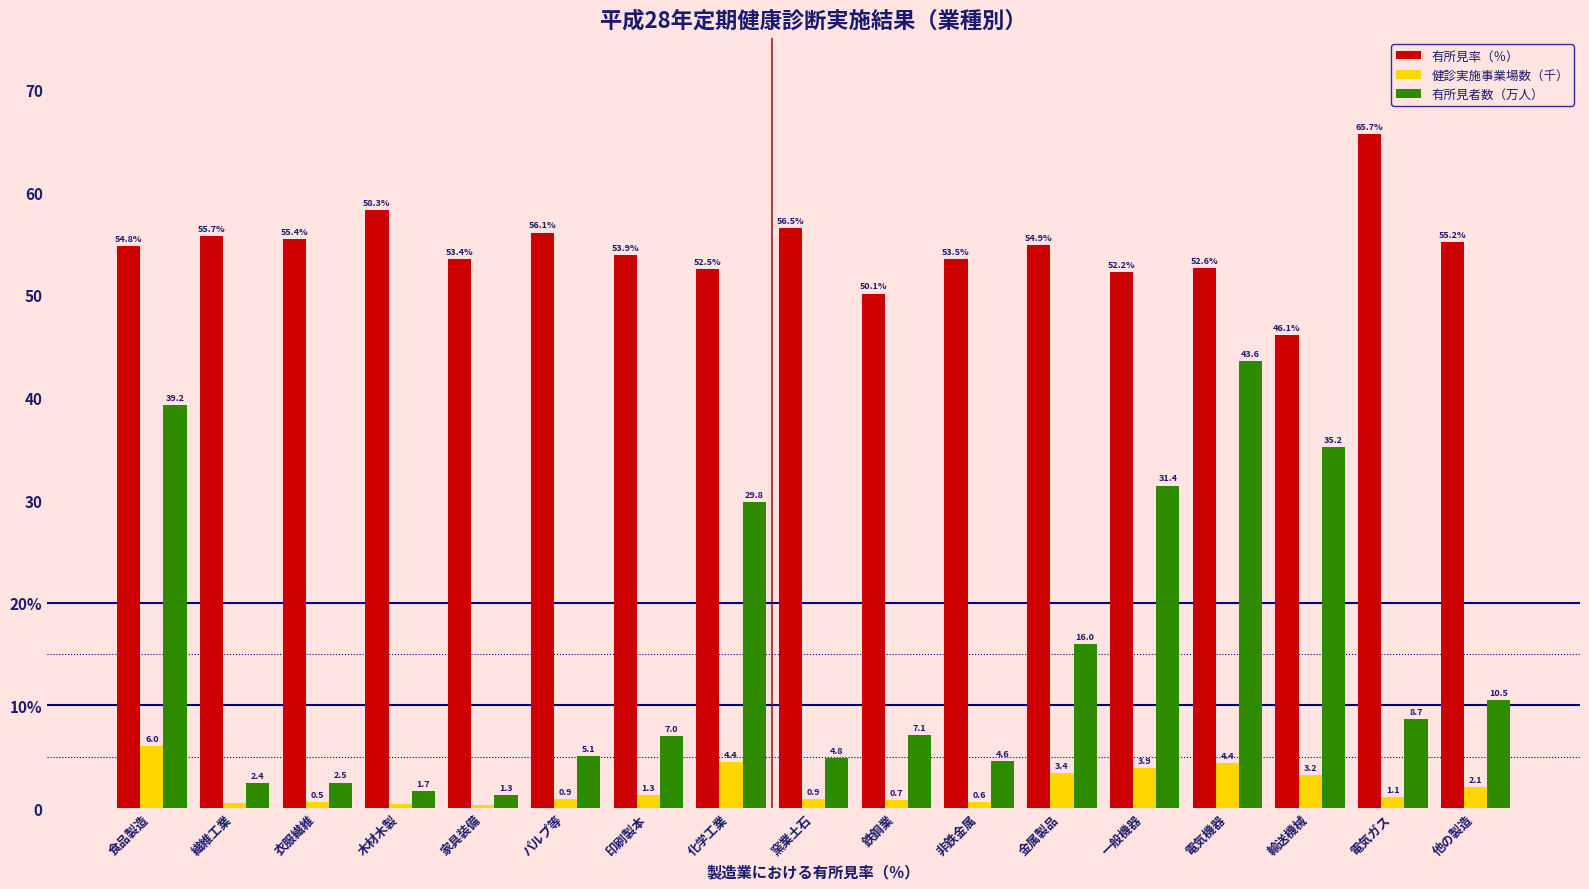

What is the label of the 14th bar from the right?

木材木製